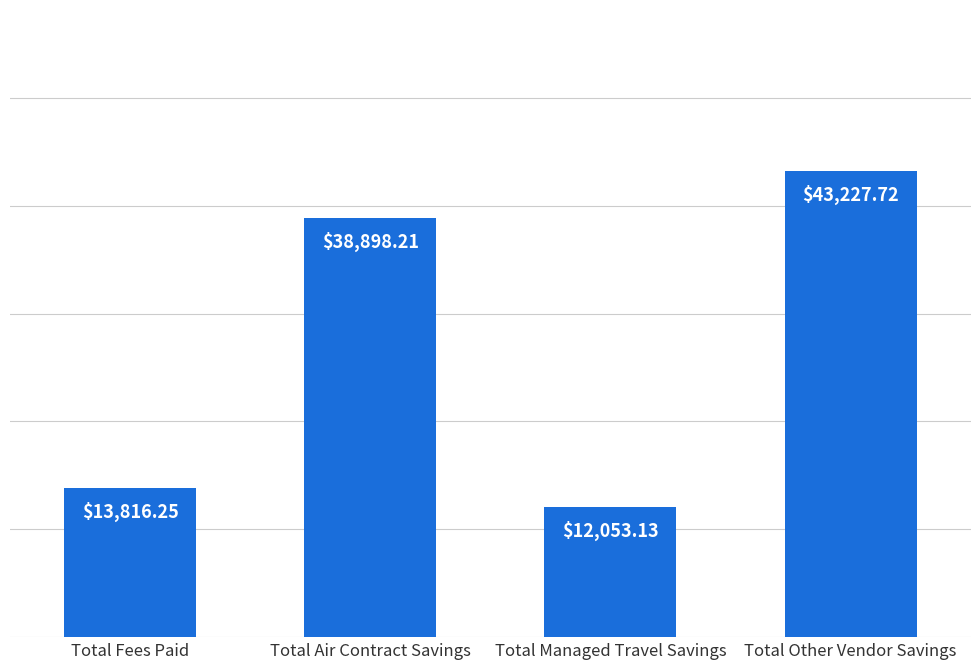

Are the bars horizontal?

No